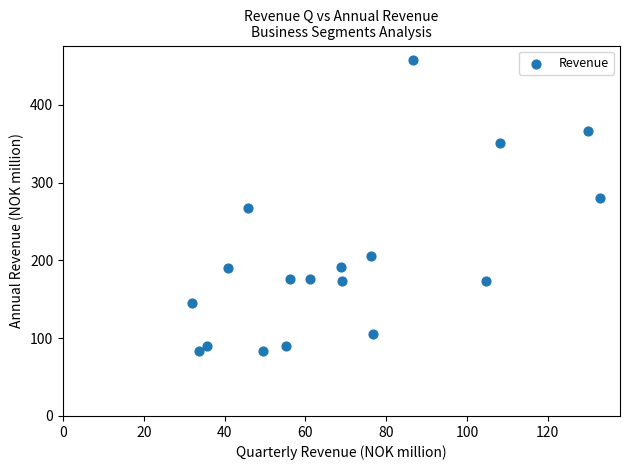

What is the range of Y values (max minus min)?

374.6